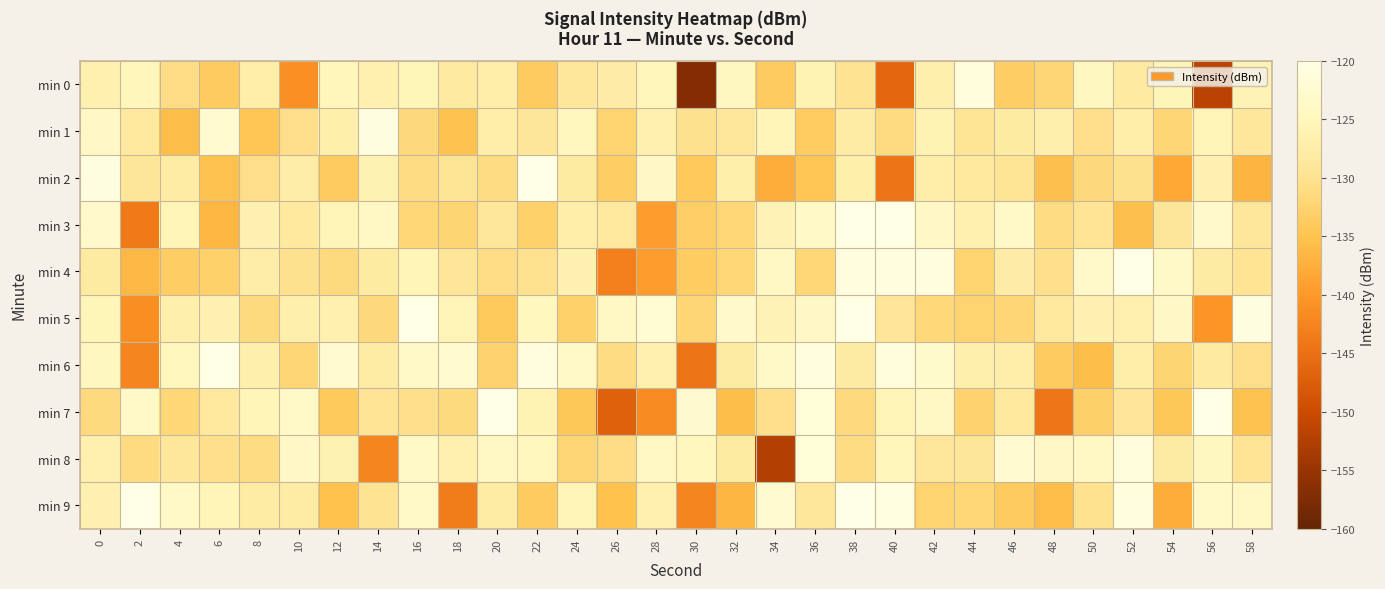

Count the number of data series in this chart.

10